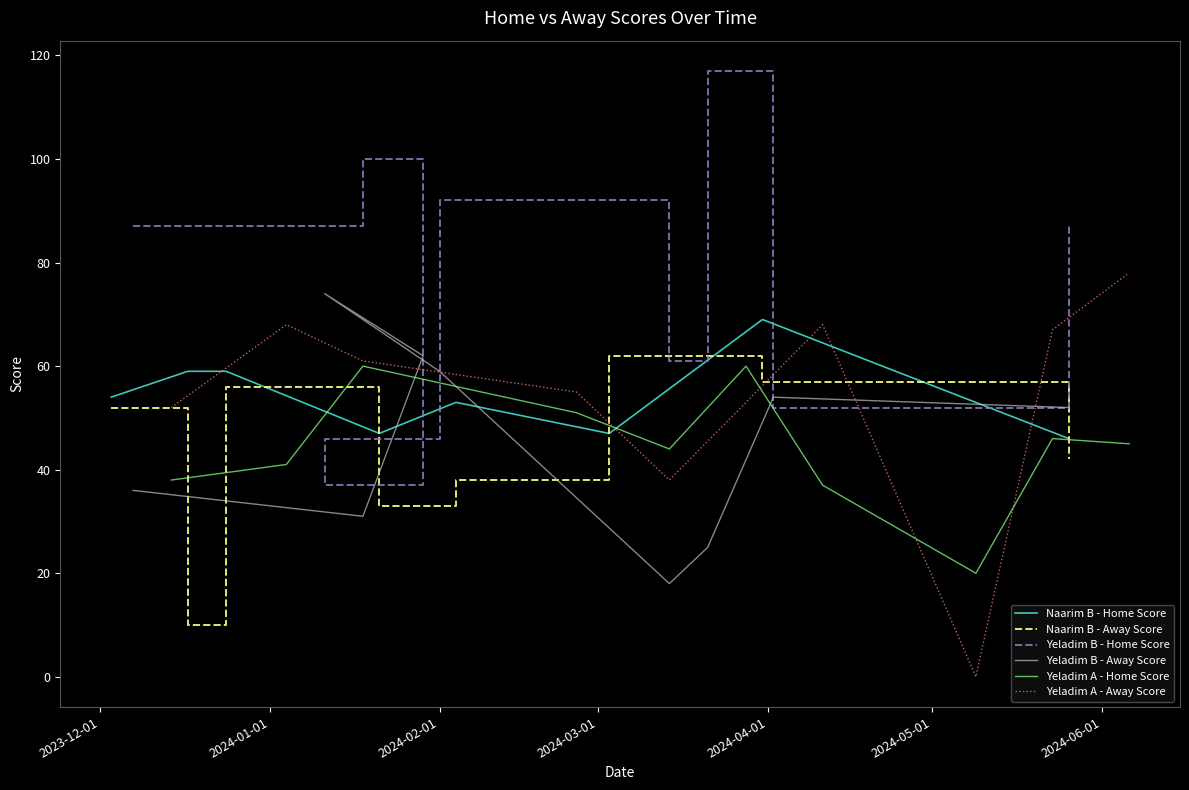

Which has a higher value, 04-02-2024 or 03-12-2023?

03-12-2023